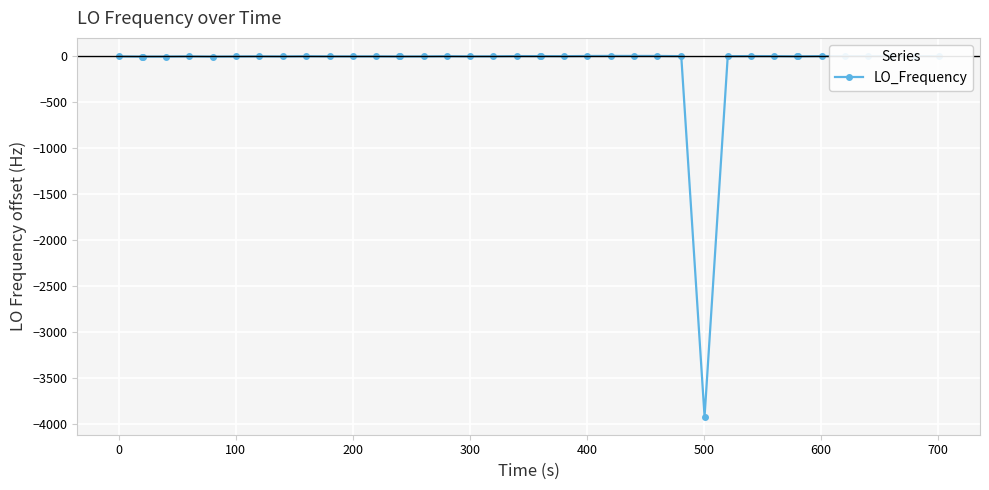

What is the sum of all values?

-3929.9